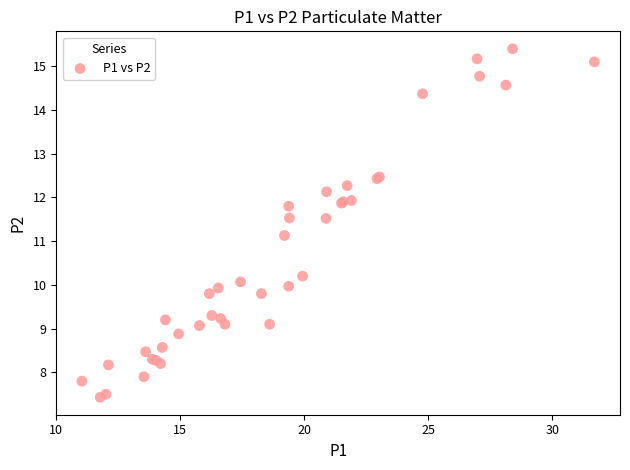

What Y value in the scatter plot is closest to 11?

11.1